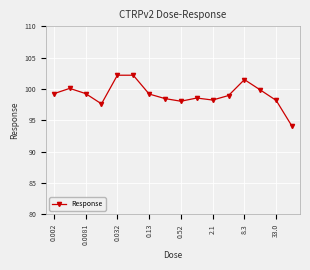

Does the chart display data point markers on the line(s)?

Yes